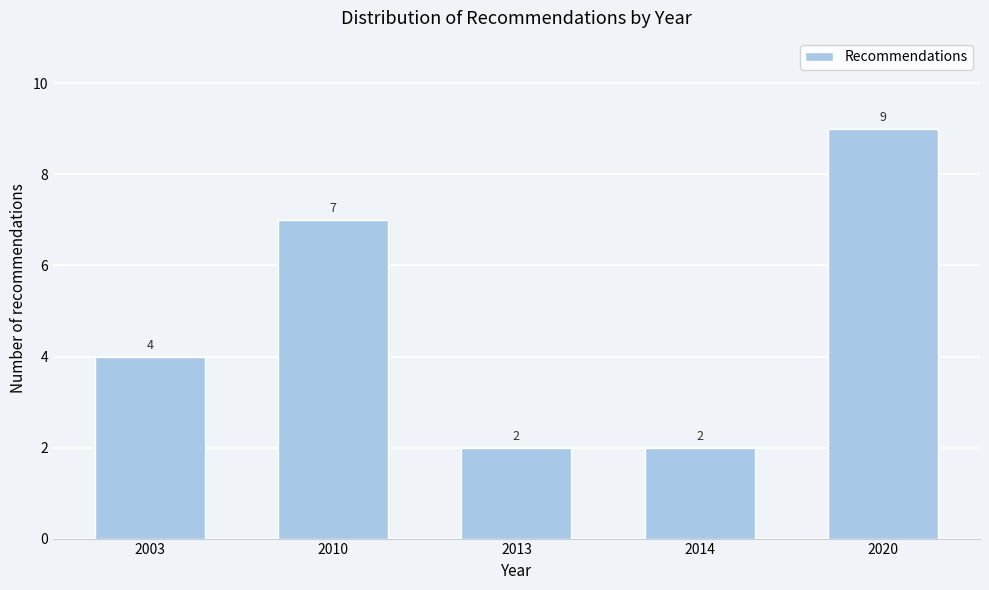

Reading right to left, transcribe all the data shown in this chart.

2020=9	2014=2	2013=2	2010=7	2003=4